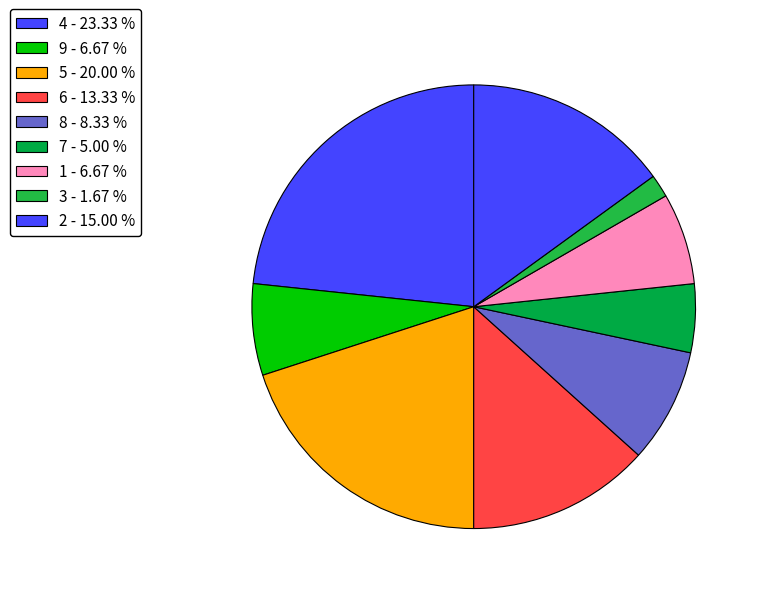

What is the smallest slice in the pie chart?

3 - 1.67 %